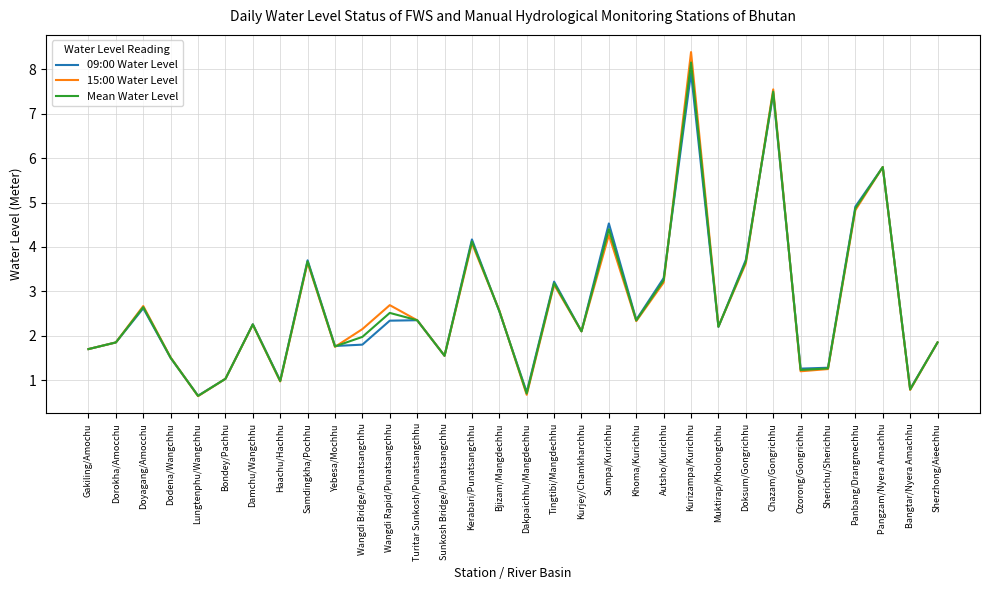

Does the chart display data point markers on the line(s)?

No